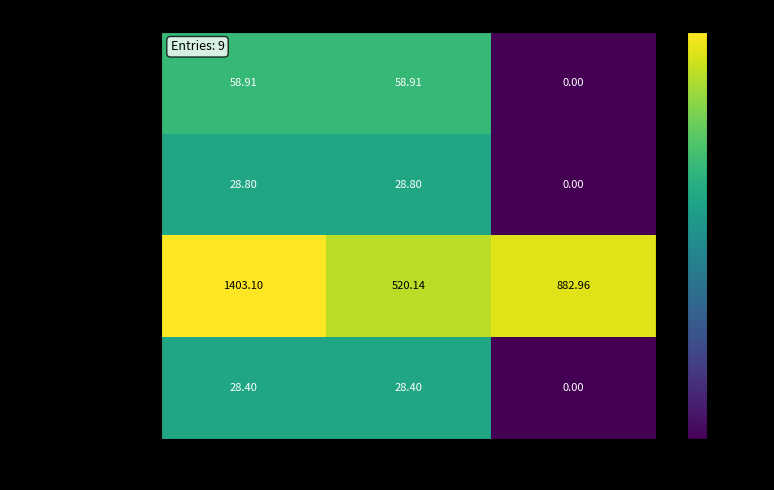

How many distinct data groups are displayed?

4